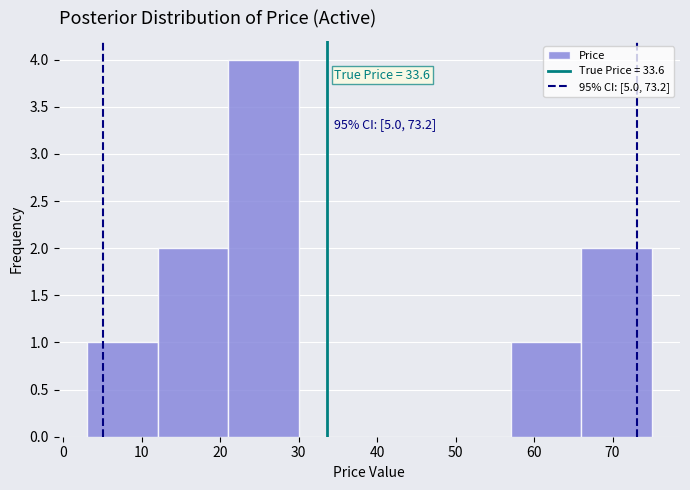

Which range on the x-axis has the tallest bar?

21 to 30